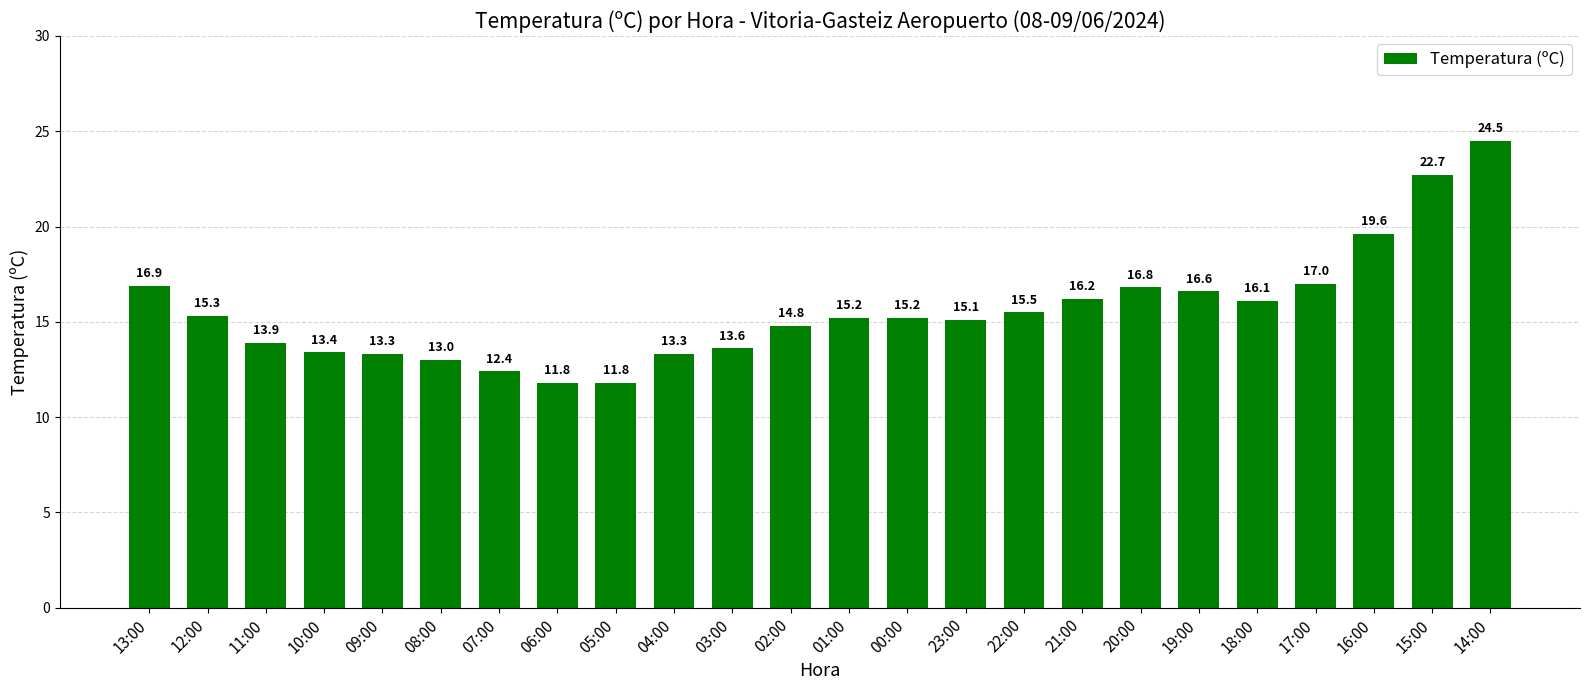

How many categories are shown in the chart?

24